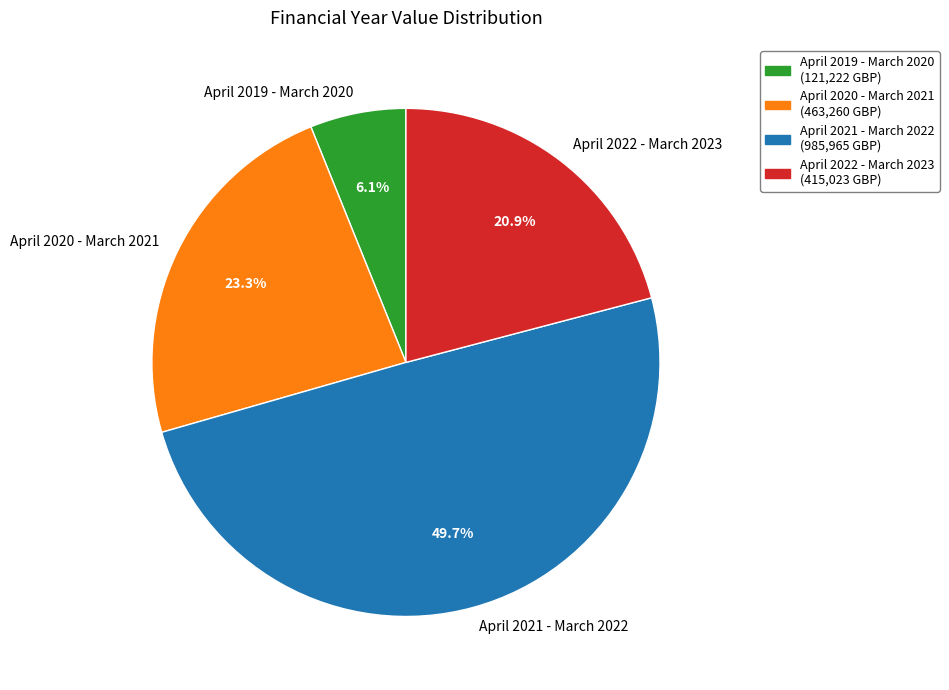

What is the largest slice in the pie chart?

April 2021 - March 2022